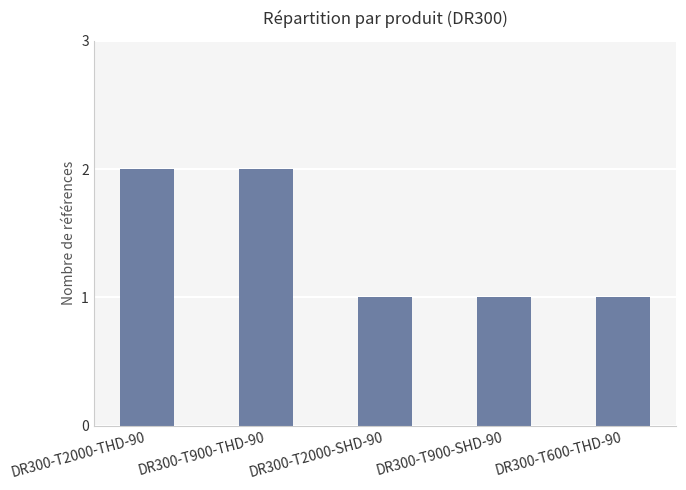

Approximately how many times larger is the value at DR300-T900-SHD-90 compared to DR300-T600-THD-90?

1.0